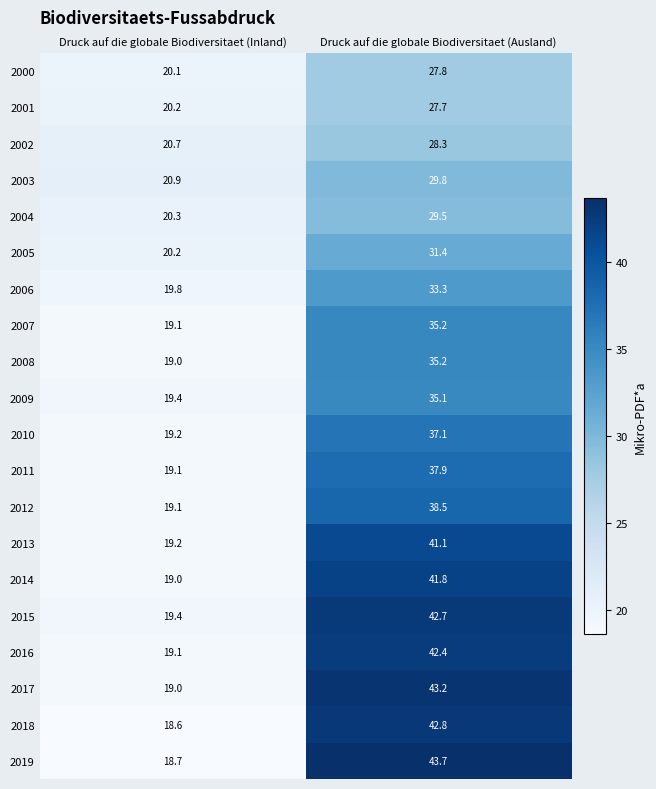

At which label does 2003 reach its minimum?

Druck auf die globale Biodiversitaet (Inland)